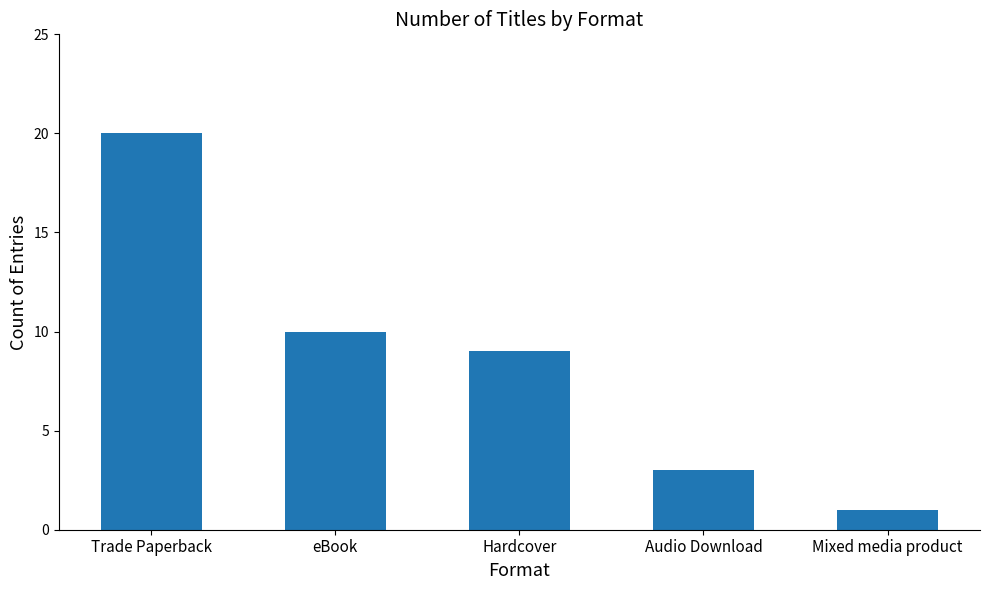

What is the sum of all values?

43